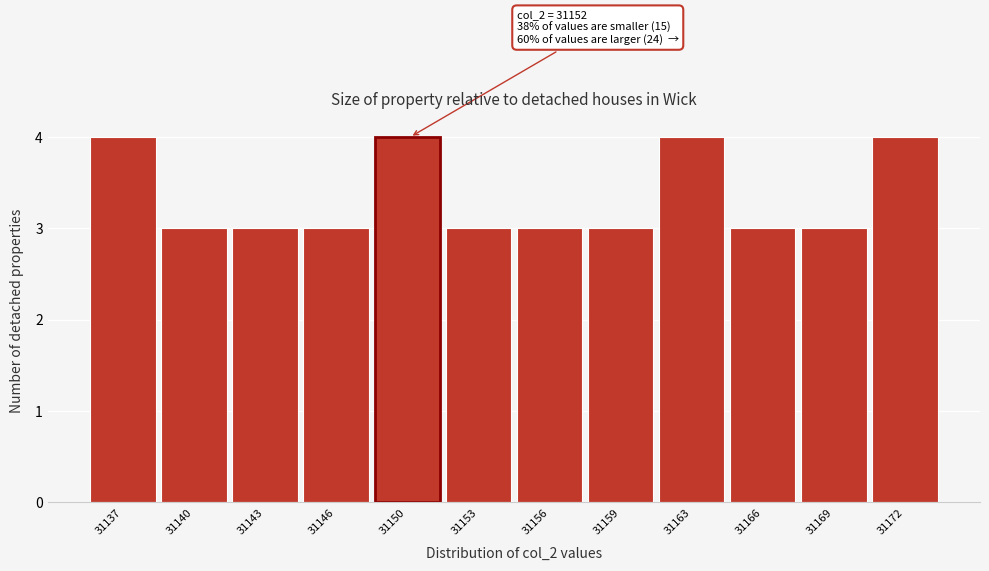

Reading left to right, list all the values displayed in this chart.

31137=4	31140=3	31143=3	31146=3	31150=4	31153=3	31156=3	31159=3	31163=4	31166=3	31169=3	31172=4